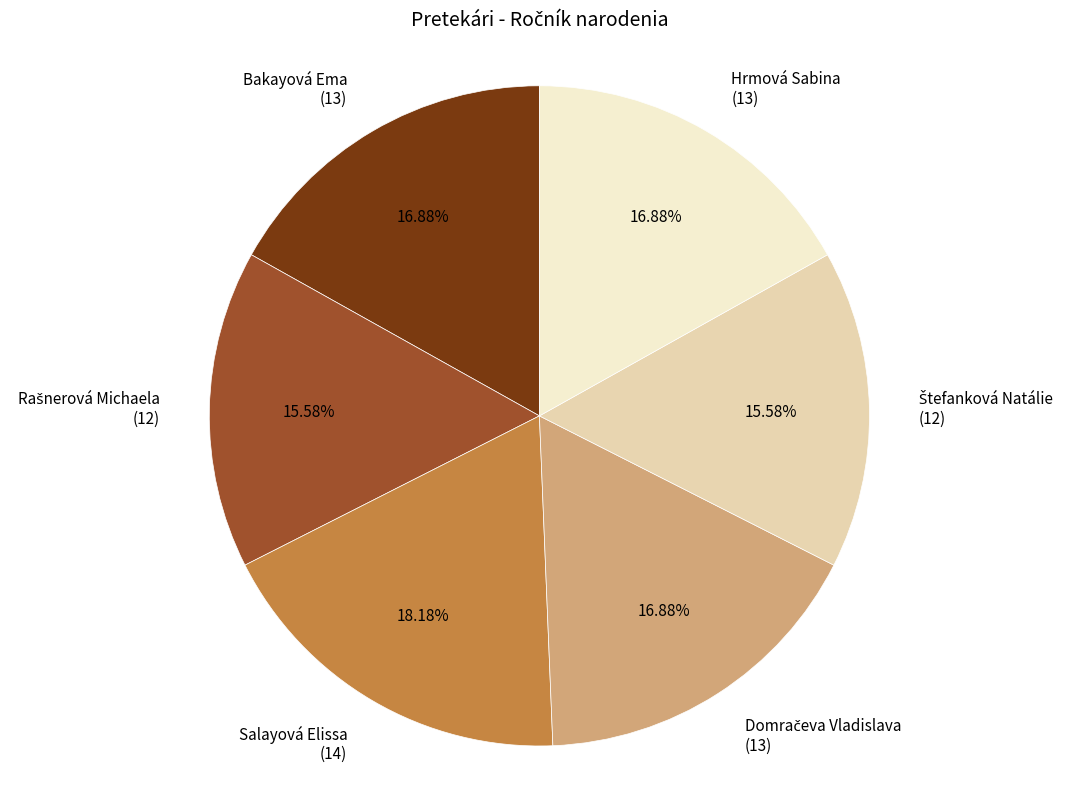

What is the ratio of the value at Salayová Elissa to the value at Hrmová Sabina?

1.1